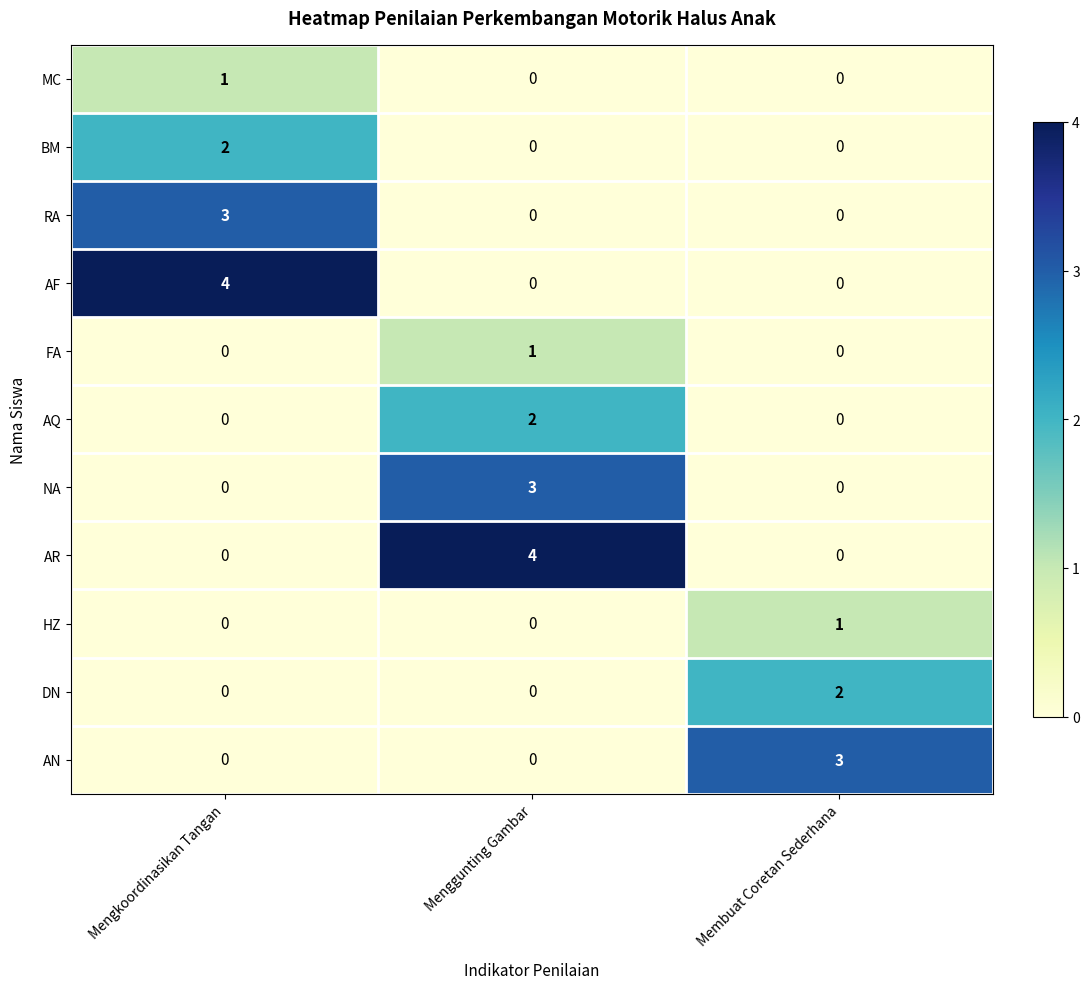

What is the spread (max minus min) of values at Mengkoordinasikan Tangan?

4